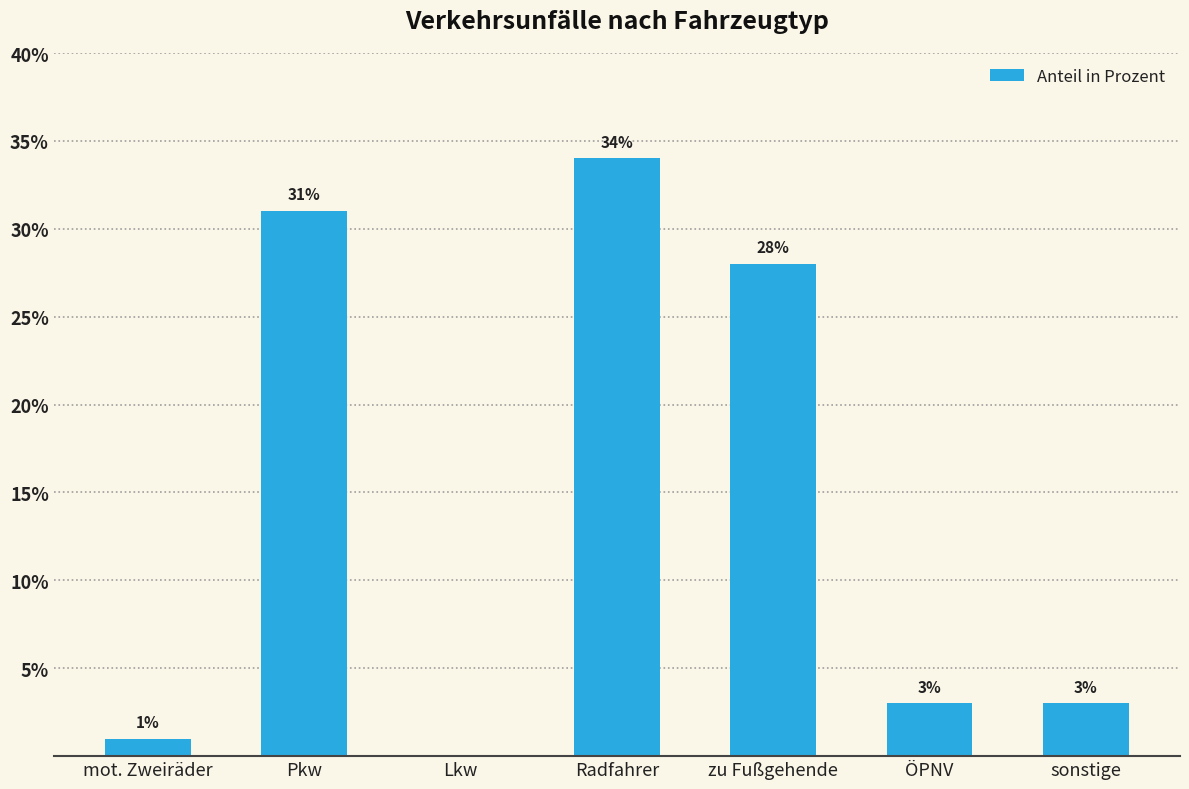

True or false: the data shows 31 at Pkw.

True